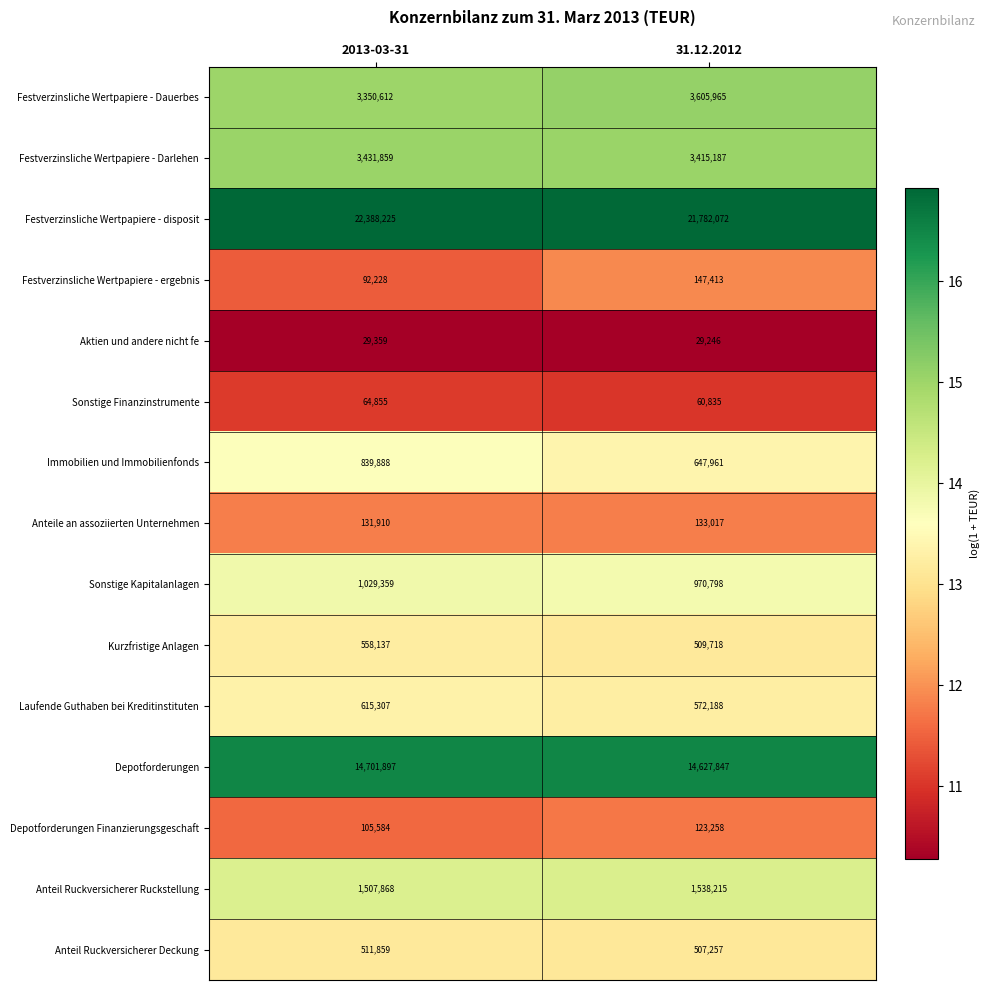

What is the sum of the Festverzinsliche Wertpapiere - Darlehen values at 2013-03-31 and 31.12.2012?

6847046